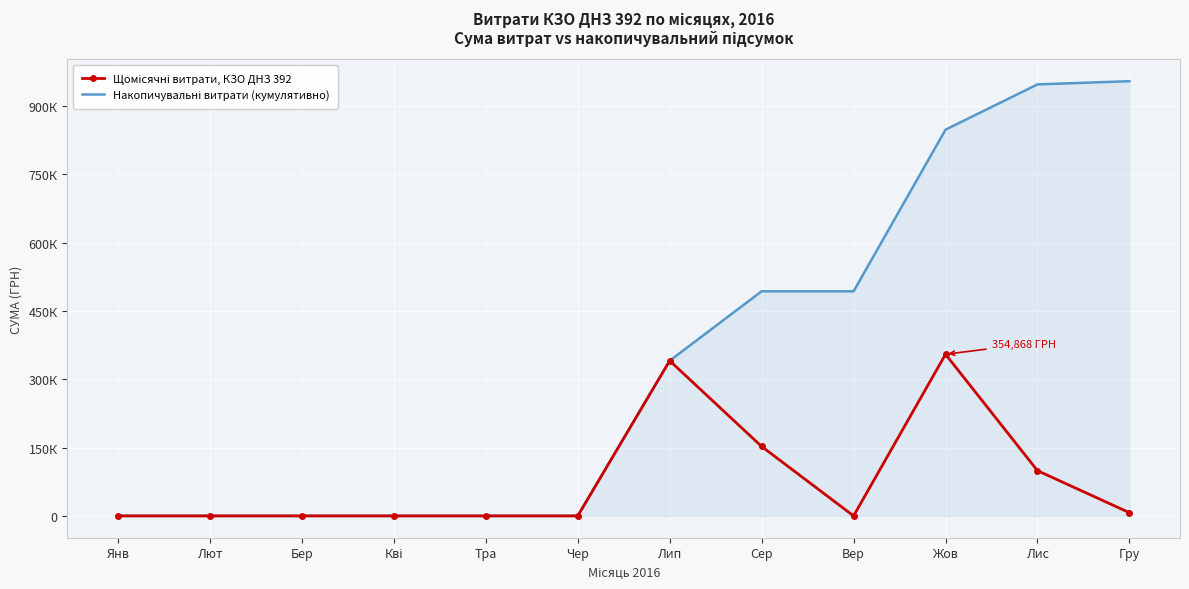

How many values in the Накопичувальні витрати (кумулятивно) series are below 340673?

6